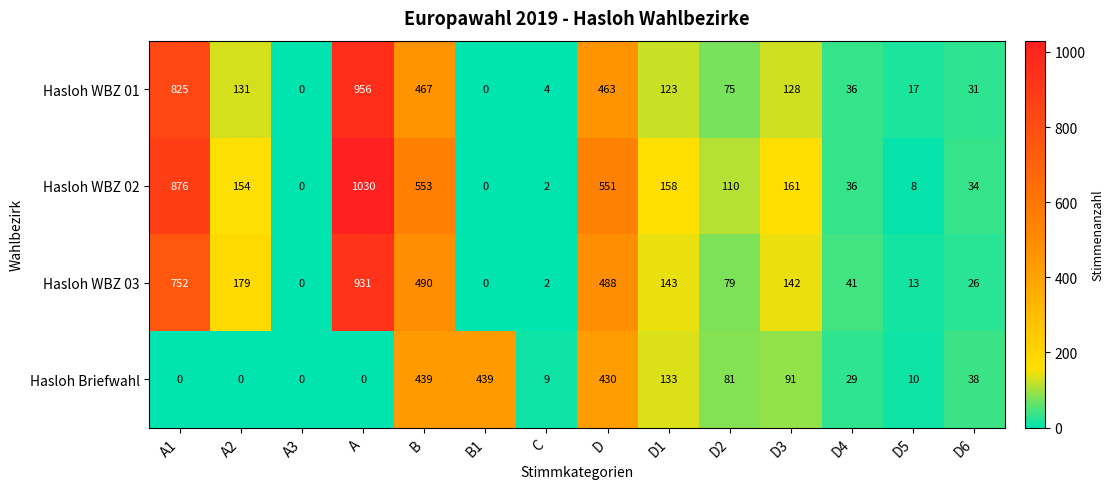

What is the difference between the second highest and minimum values in the Hasloh Briefwahl series?

439